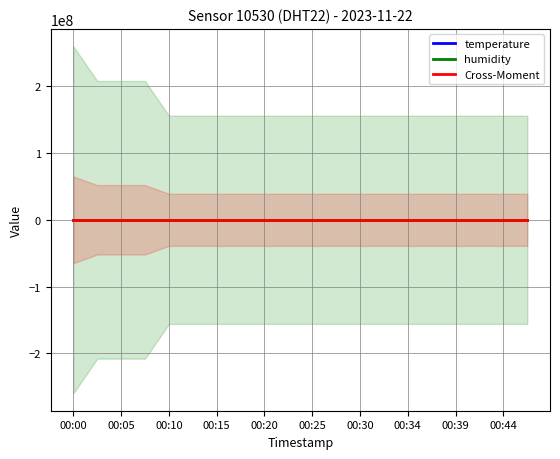

What is the difference between the second highest and minimum values in the temperature series?

1.0